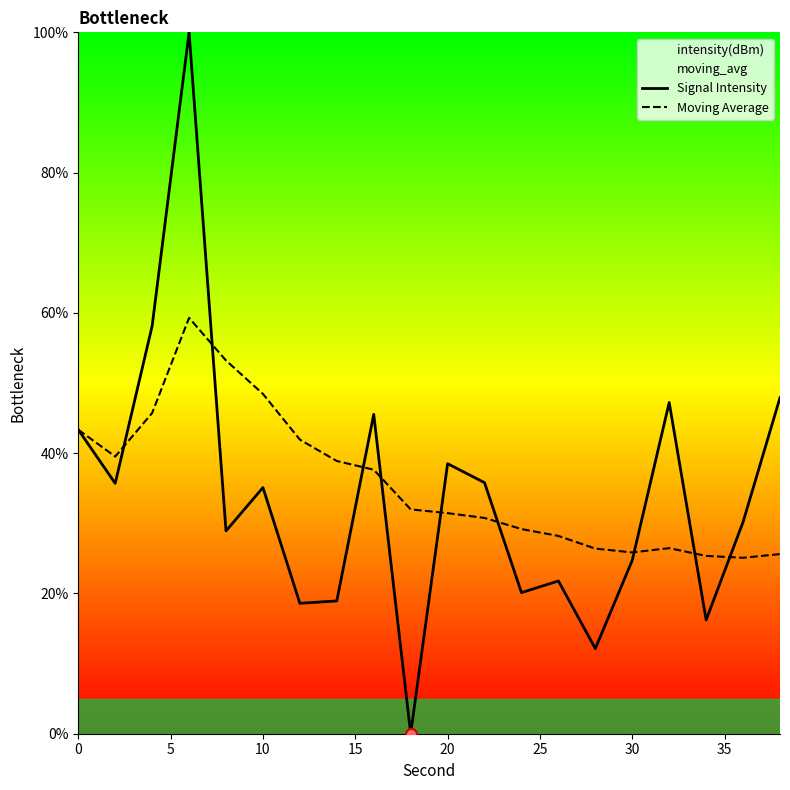

What is the lowest value of the Moving Average series?

25.1